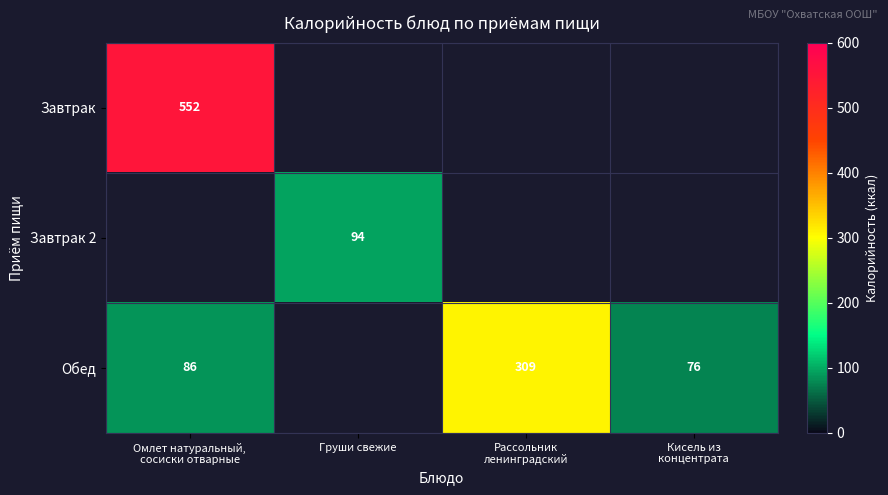

What is the maximum value shown in the chart?

552.4